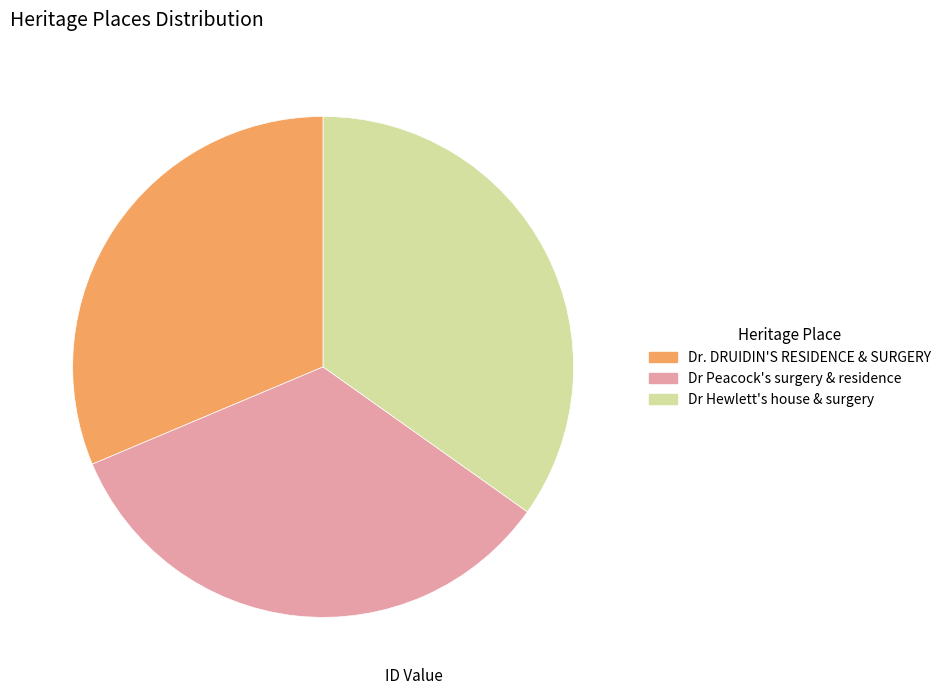

What is the ratio of the value at Dr Peacock's surgery & residence to the value at Dr. DRUIDIN'S RESIDENCE & SURGERY?

1.1